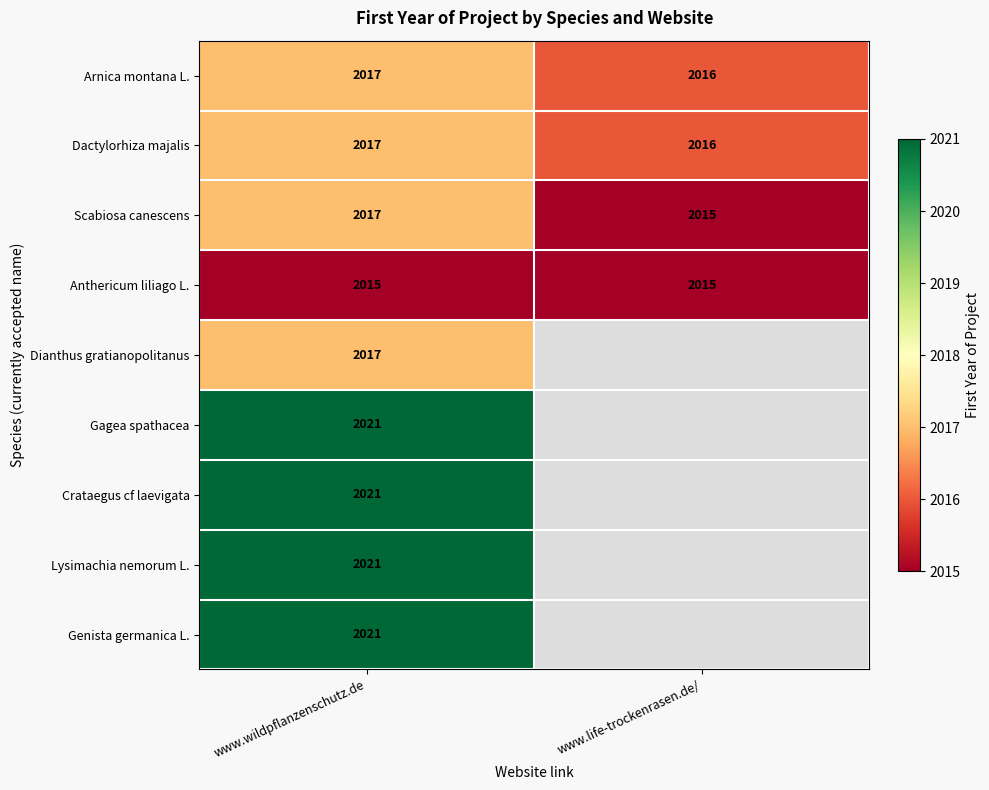

The Arnica montana L. series shows 3234.9 at www.wildpflanzenschutz.de. True or false?

False